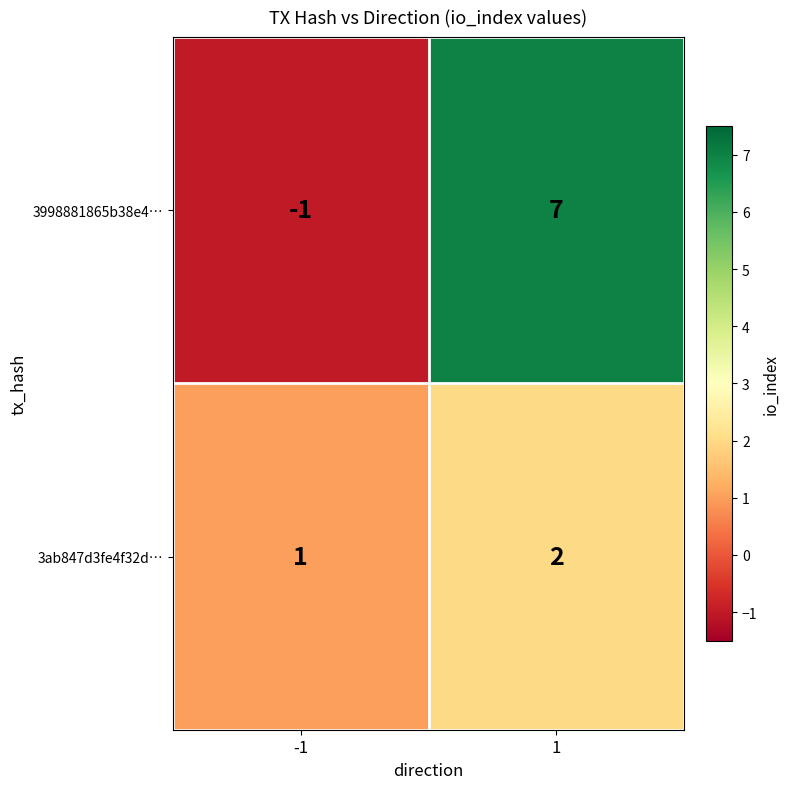

What is the greatest value displayed?

7